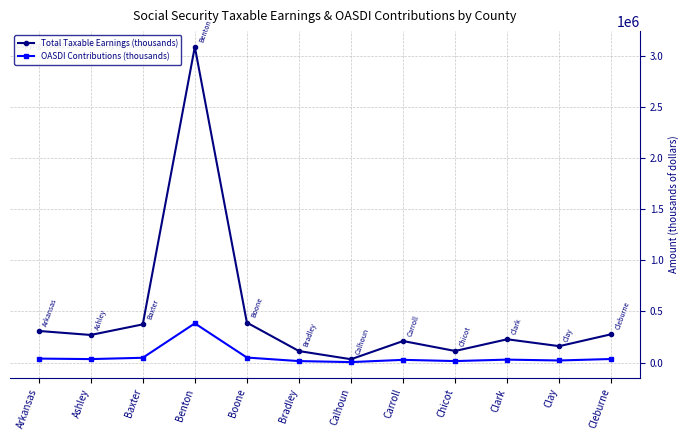

At how many categories does at least one series exceed 2974008?

1